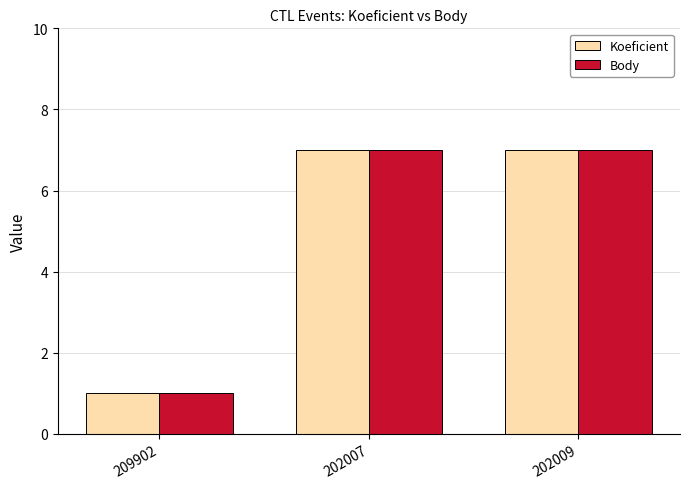

What is the highest value of the Body series?

7